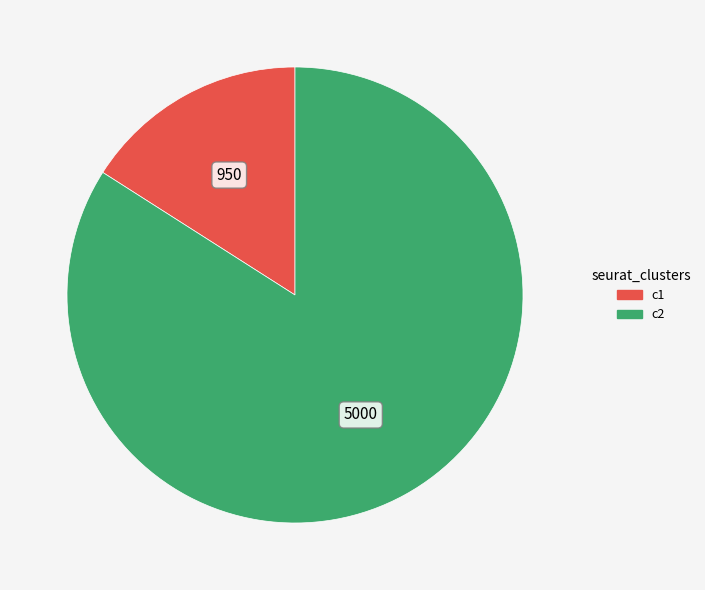

Which slice is the largest?

c2